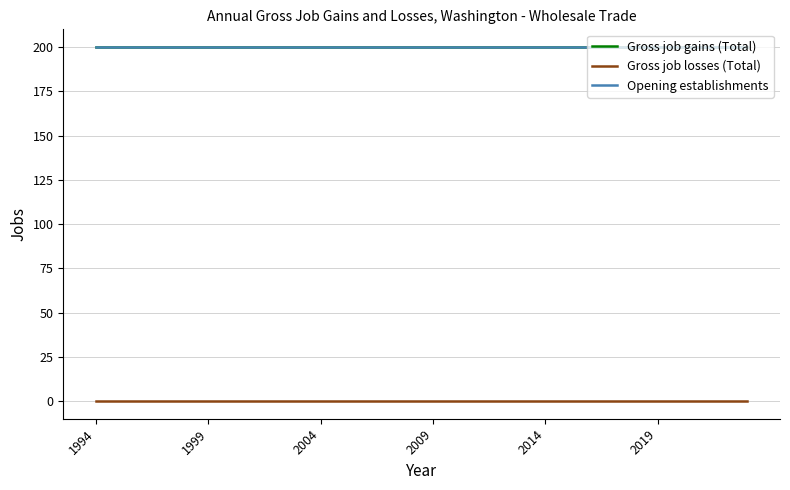

Does the chart have visible grid lines?

Yes